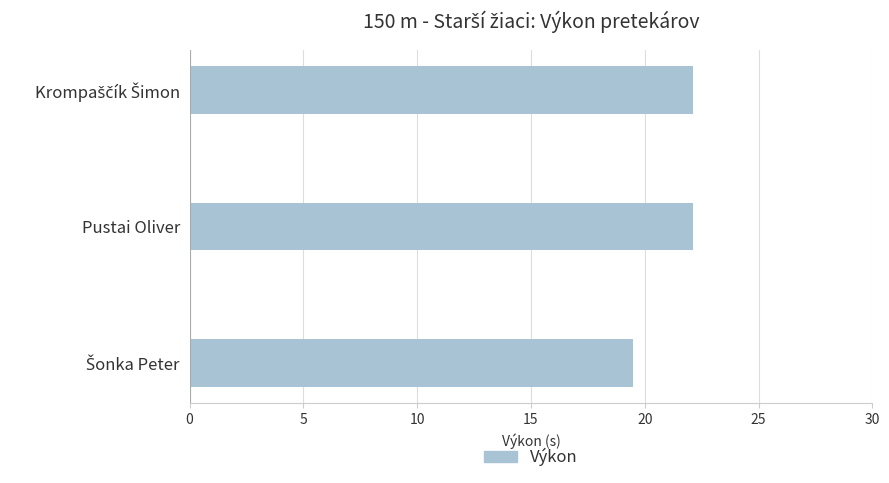

What value does the data have at Pustai Oliver?

22.1